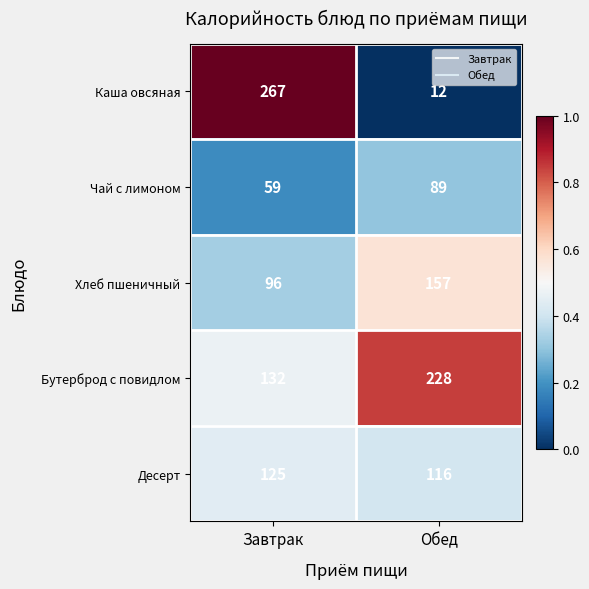

What is the difference between the Хлеб пшеничный values at Завтрак and Обед?

61